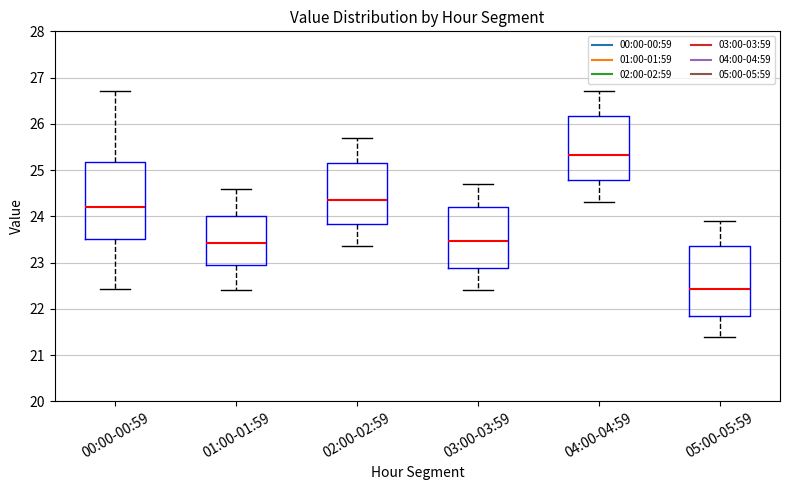

Reading left to right, transcribe this box plot: for each box, give where its median line is, the range the box spans, and where its two whiskers end, as read against the y-axis. The values are not printed on the chart, so give them approximately, as read against the axis.

00:00-00:59: median 24.2, box 23.5 to 25.2, whiskers 22.4 to 26.7
01:00-01:59: median 23.4, box 22.9 to 24.0, whiskers 22.4 to 24.6
02:00-02:59: median 24.4, box 23.8 to 25.2, whiskers 23.4 to 25.7
03:00-03:59: median 23.5, box 22.9 to 24.2, whiskers 22.4 to 24.7
04:00-04:59: median 25.3, box 24.8 to 26.2, whiskers 24.3 to 26.7
05:00-05:59: median 22.4, box 21.8 to 23.4, whiskers 21.4 to 23.9